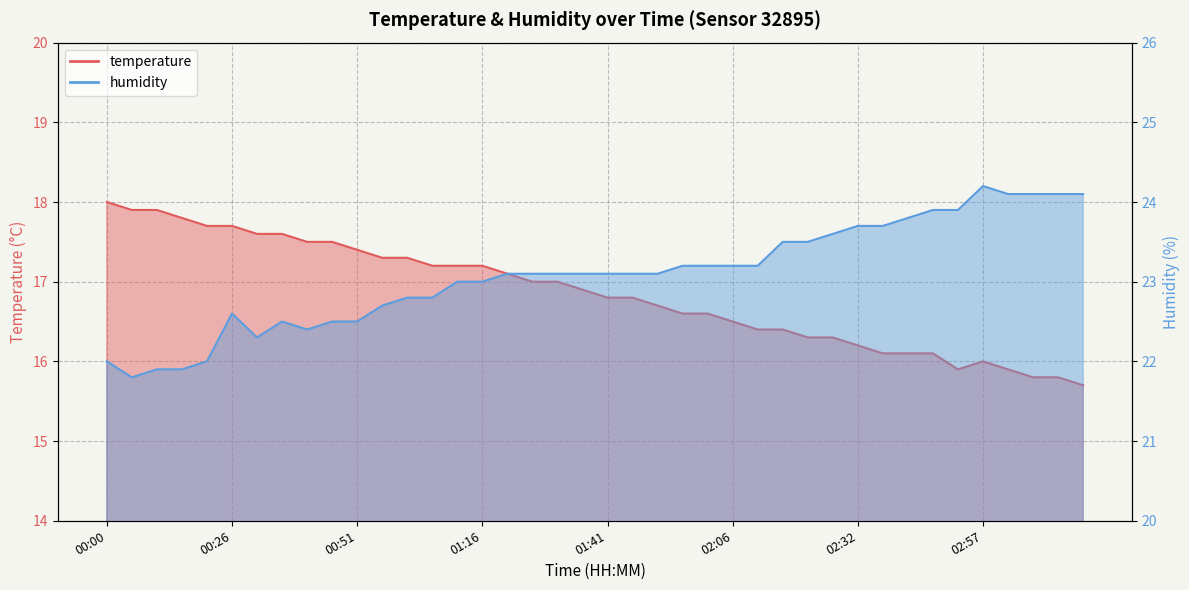

Reading left to right, extract all data points from this chart.

temperature: 18.0	17.9	17.9	17.8	17.7	17.7	17.6	17.6	17.5	17.5	17.4	17.3	17.3	17.2	17.2	17.2	17.1	17.0	17.0	16.9	16.8	16.8	16.7	16.6	16.6	16.5	16.4	16.4	16.3	16.3	16.2	16.1	16.1	16.1	15.9	16.0	15.9	15.8	15.8	15.7
humidity: 22.0	21.8	21.9	21.9	22.0	22.6	22.3	22.5	22.4	22.5	22.5	22.7	22.8	22.8	23.0	23.0	23.1	23.1	23.1	23.1	23.1	23.1	23.1	23.2	23.2	23.2	23.2	23.5	23.5	23.6	23.7	23.7	23.8	23.9	23.9	24.2	24.1	24.1	24.1	24.1